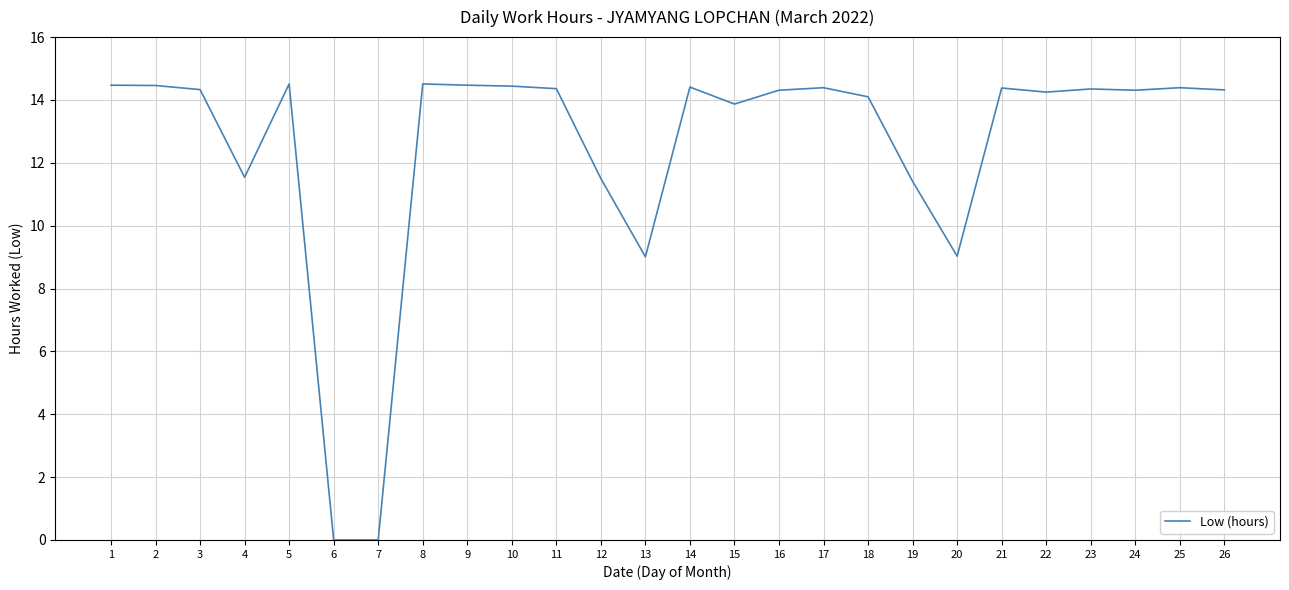

The chart shows a value of 23.4 at 10. True or false?

False